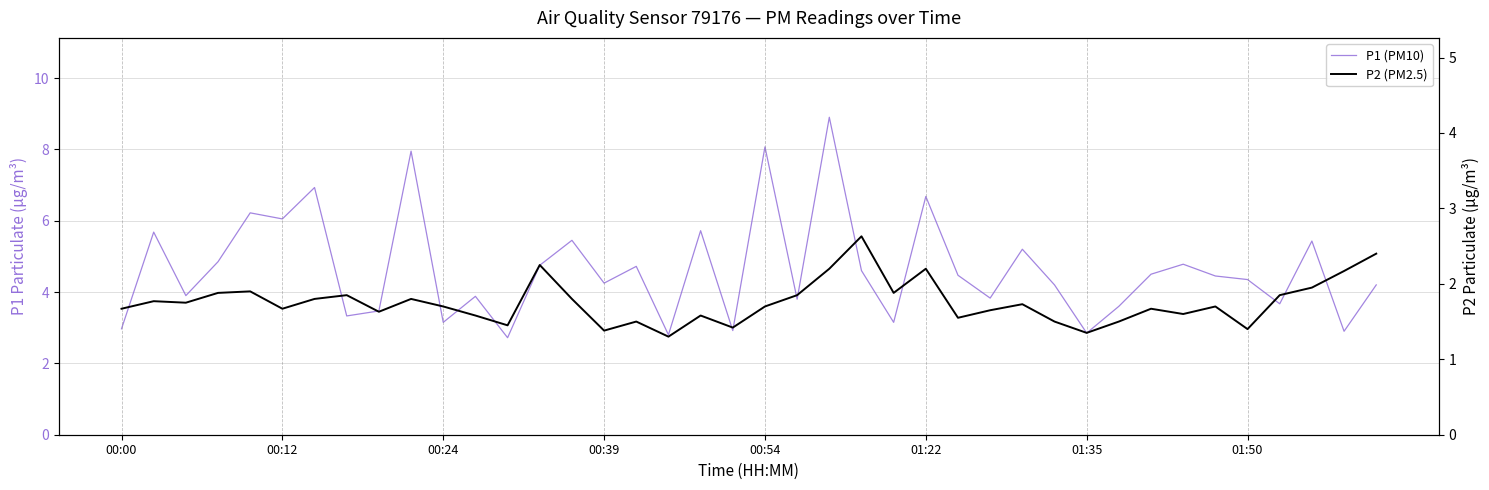

The value of P2 (PM2.5) at 33 is 0.9. True or false?

False